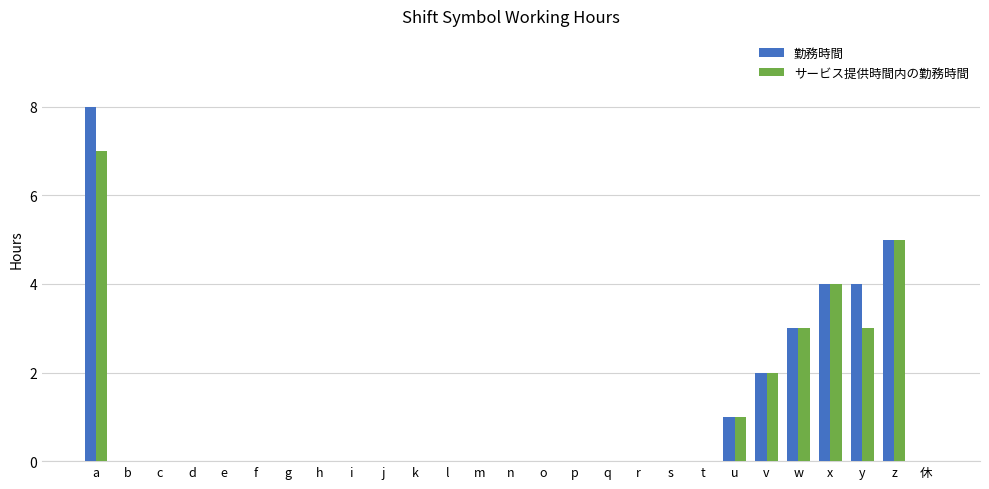

Count the number of data series in this chart.

2